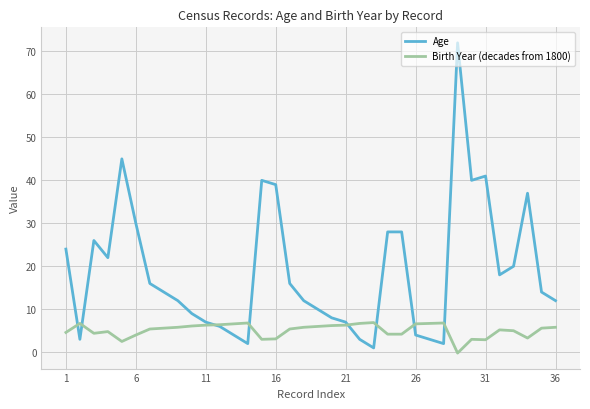

Which series has the largest total across all categories?

Age